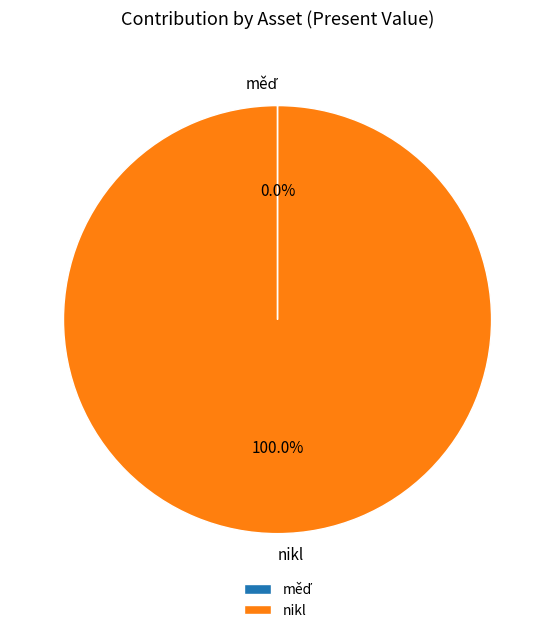

Is there any slice that represents more than half of the pie?

Yes